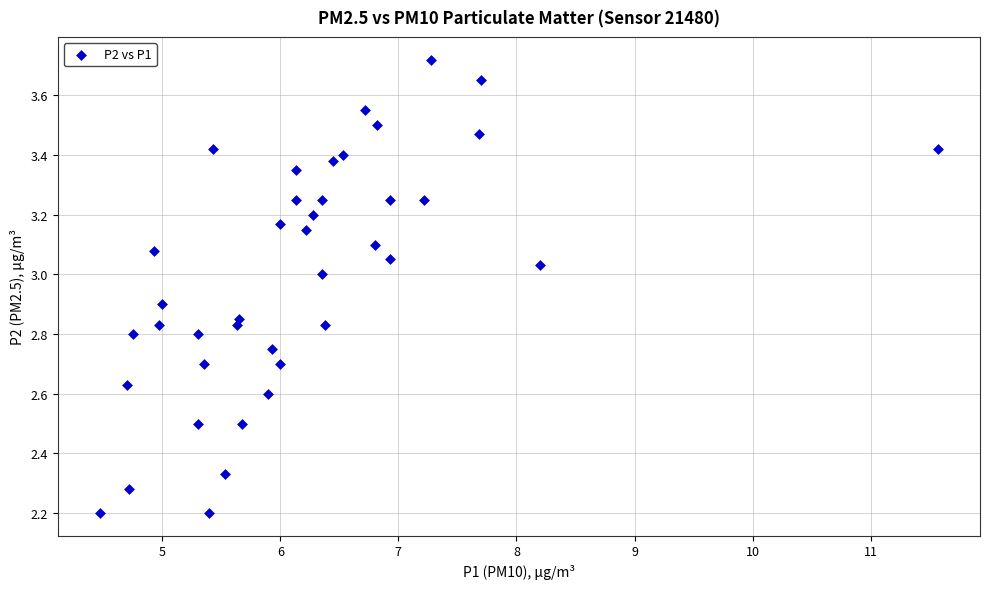

What is the range of Y values (max minus min)?

1.5